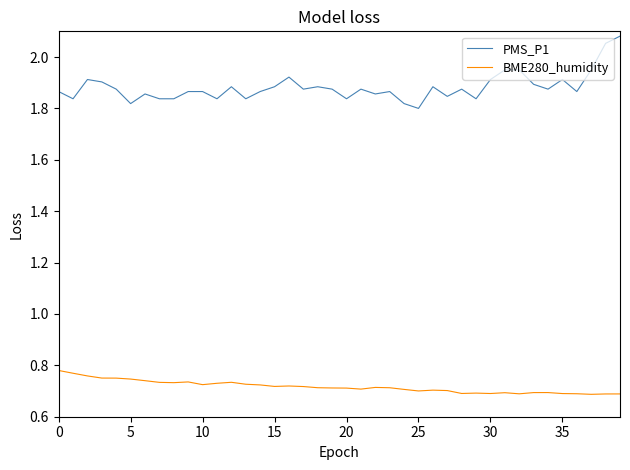

Which series has the largest total across all categories?

PMS_P1